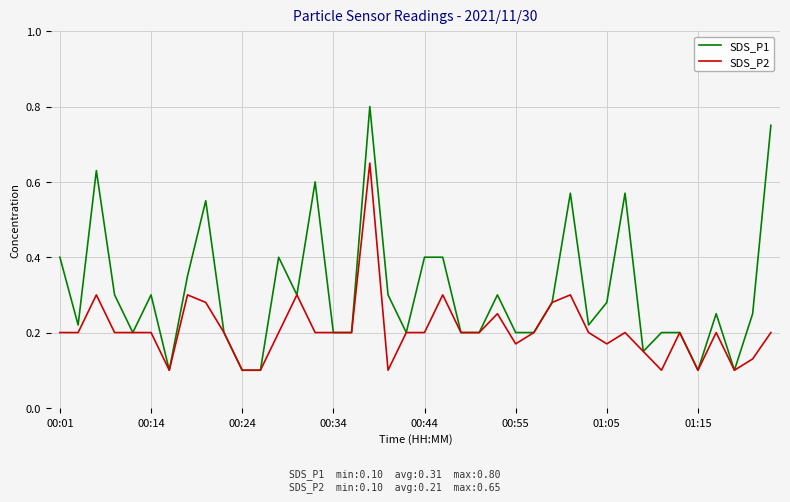

List the series in order of their overall mean, lowest first.

SDS_P2, SDS_P1